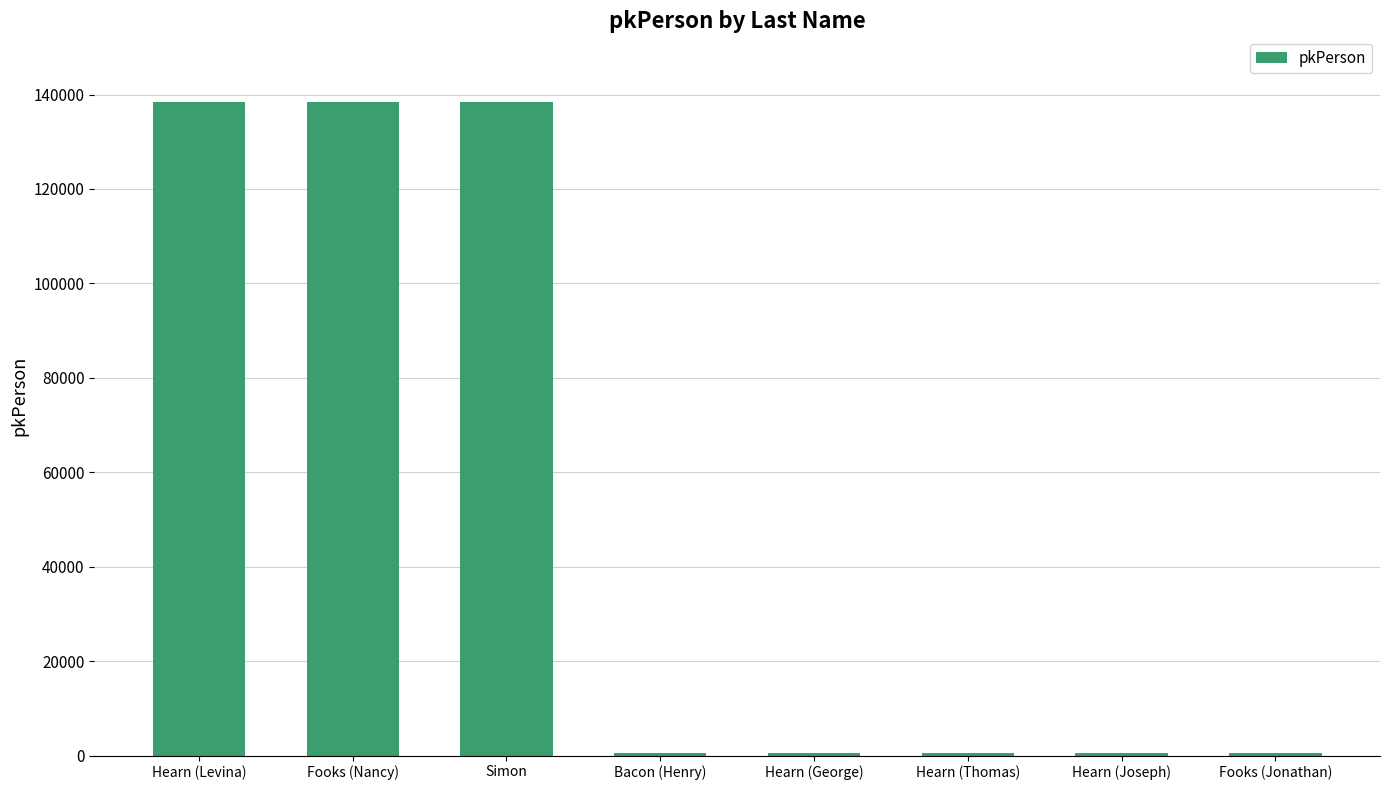

Which has a higher value, Simon or Hearn (George)?

Simon